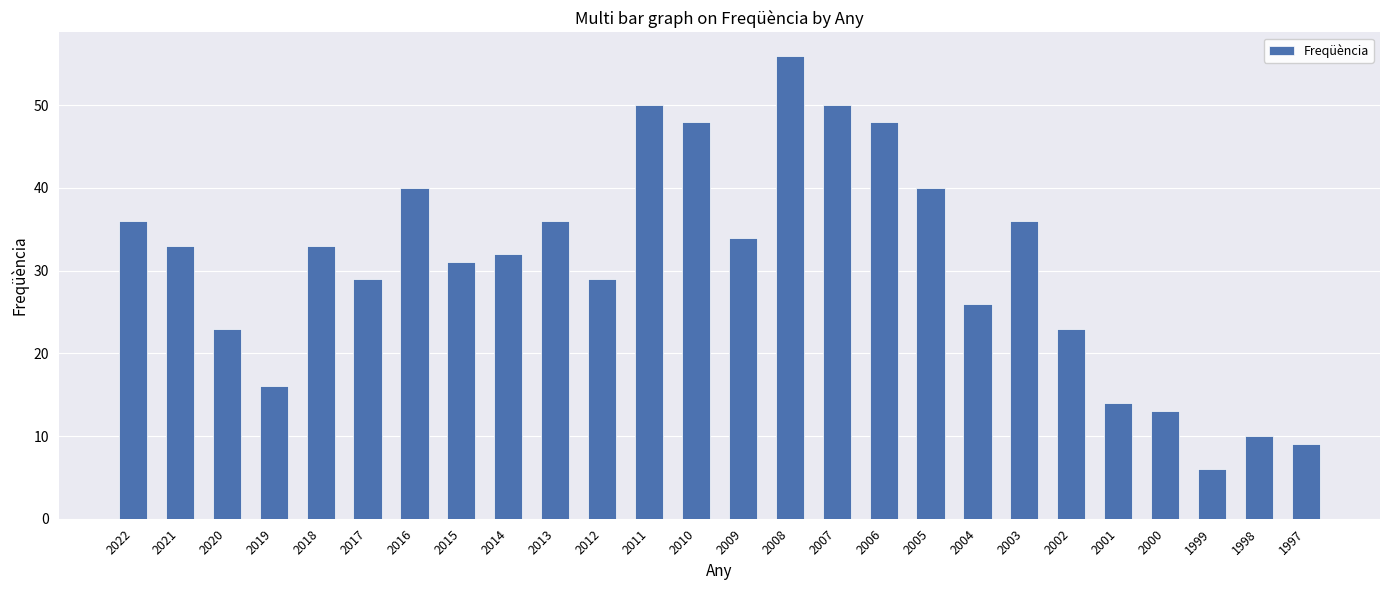

Does the chart contain stacked bars?

No